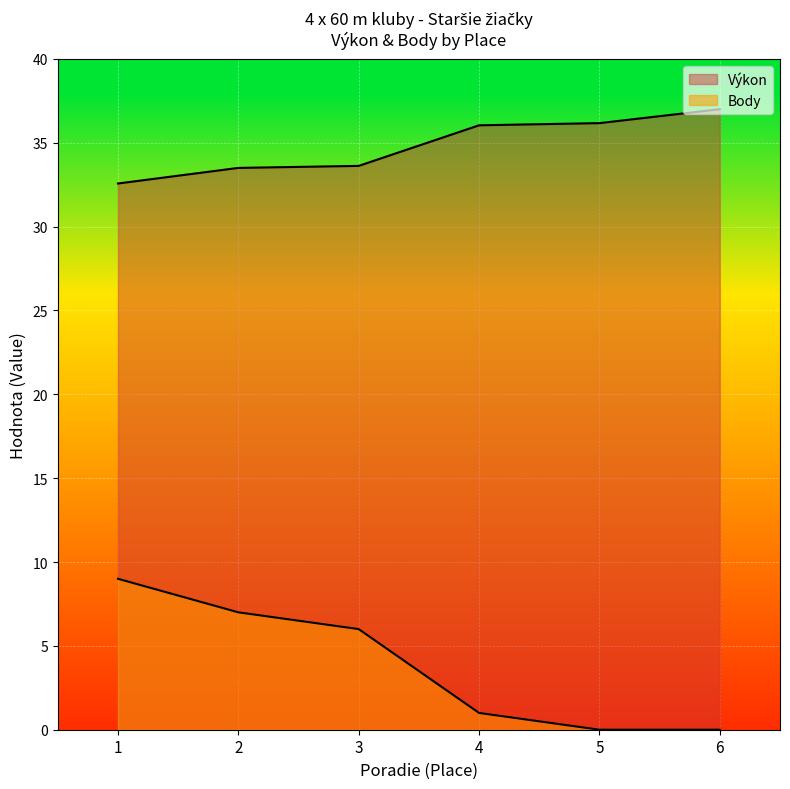

True or false: Výkon has a value of 44.5 at 1.

False